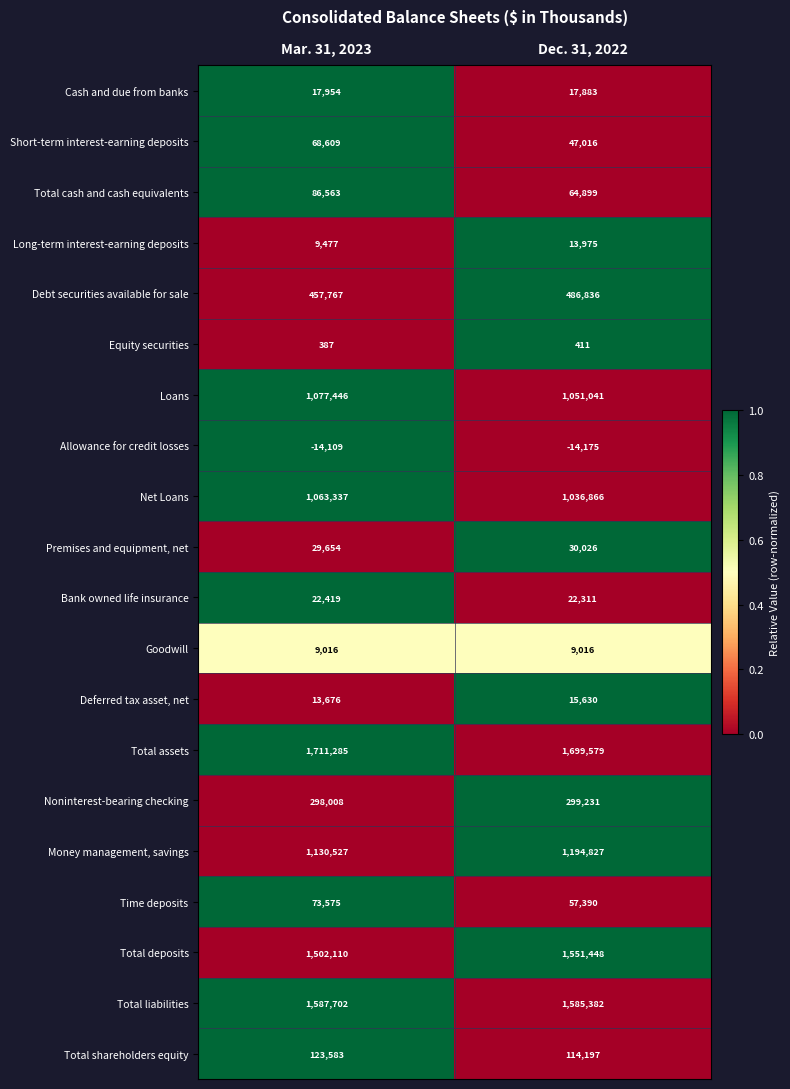

Which series has the widest spread of values?

Money management, savings